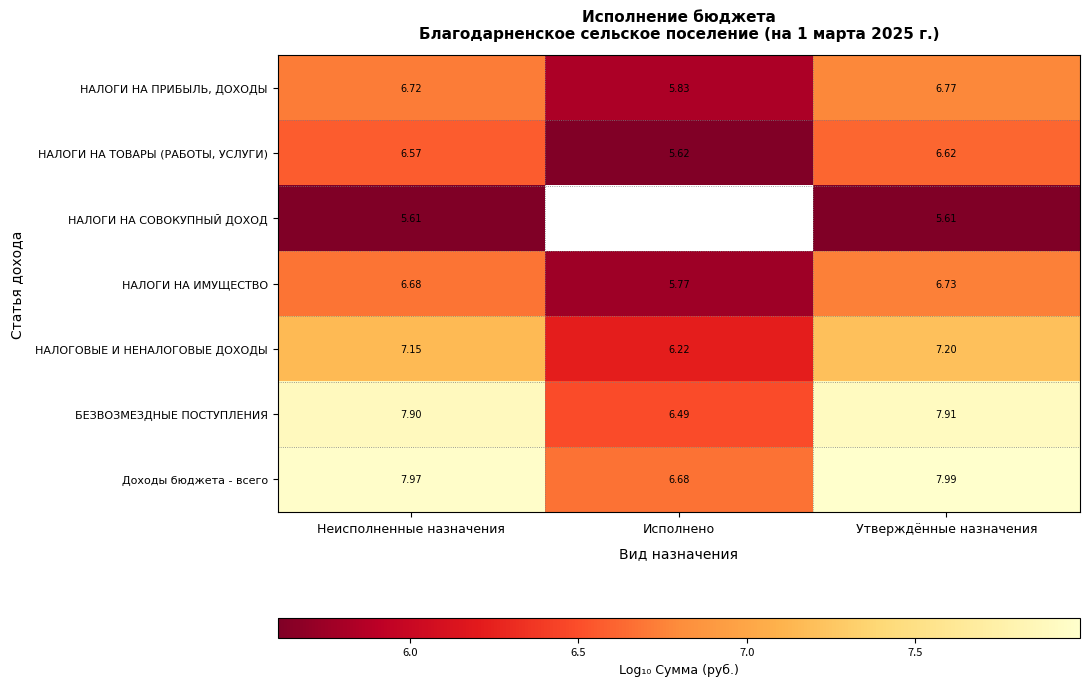

Rank the series at Утверждённые назначения from highest to lowest value.

Доходы бюджета - всего, БЕЗВОЗМЕЗДНЫЕ ПОСТУПЛЕНИЯ, НАЛОГОВЫЕ И НЕНАЛОГОВЫЕ ДОХОДЫ, НАЛОГИ НА ПРИБЫЛЬ, ДОХОДЫ, НАЛОГИ НА ИМУЩЕСТВО, НАЛОГИ НА ТОВАРЫ (РАБОТЫ, УСЛУГИ), НАЛОГИ НА СОВОКУПНЫЙ ДОХОД